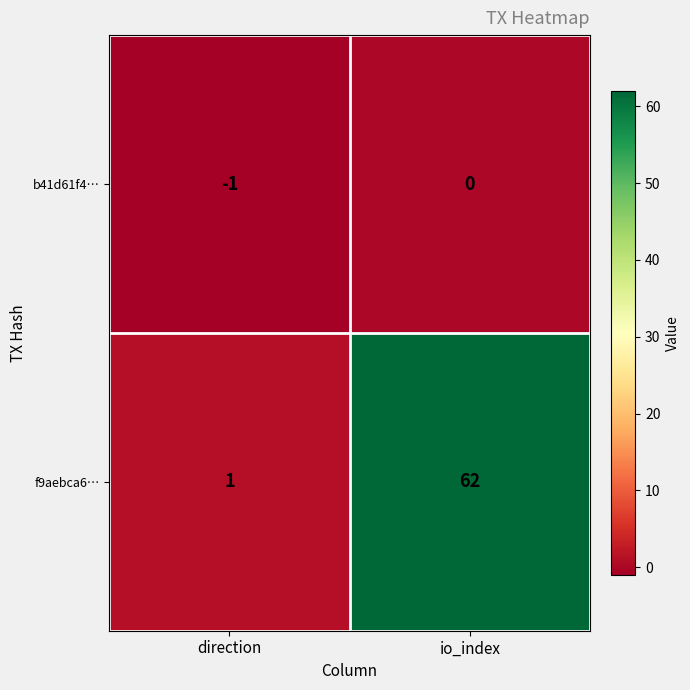

Reading right to left, what are all the values shown in this chart?

b41d61f4…: 0	-1
f9aebca6…: 62	1